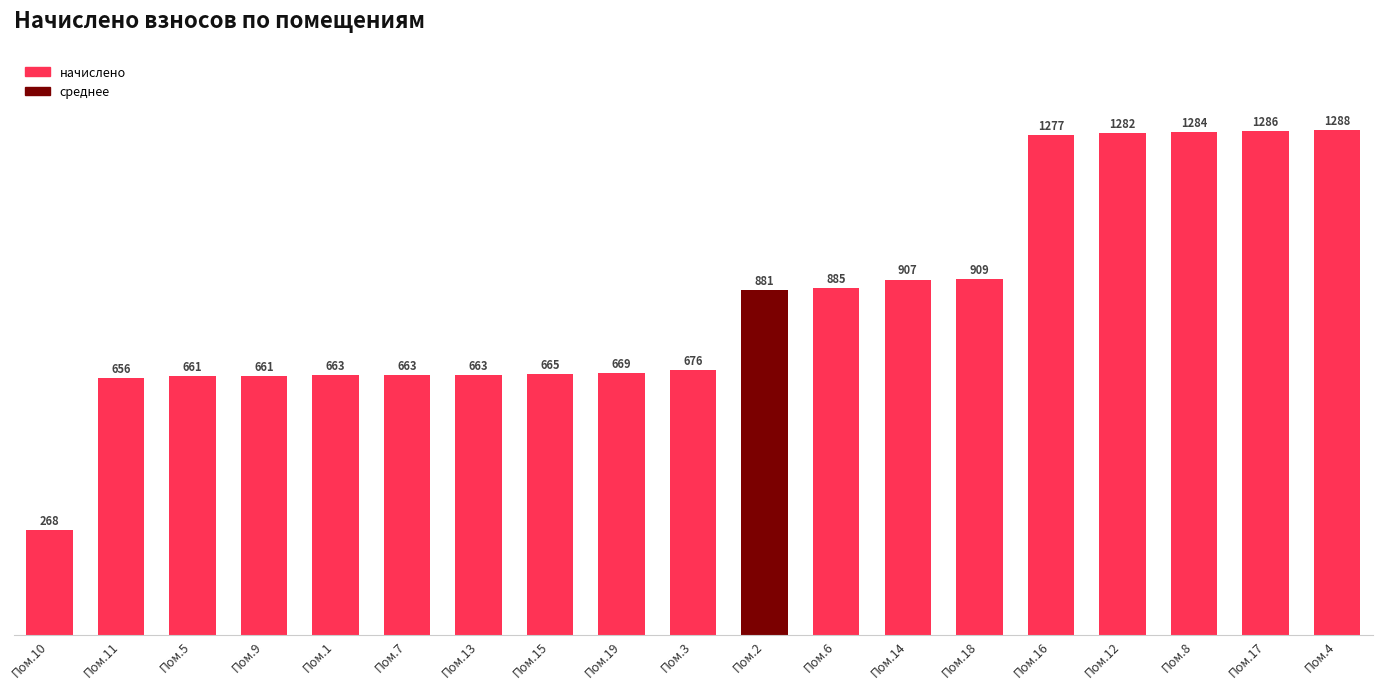

At which label is the value closest to 778?

Пом.3